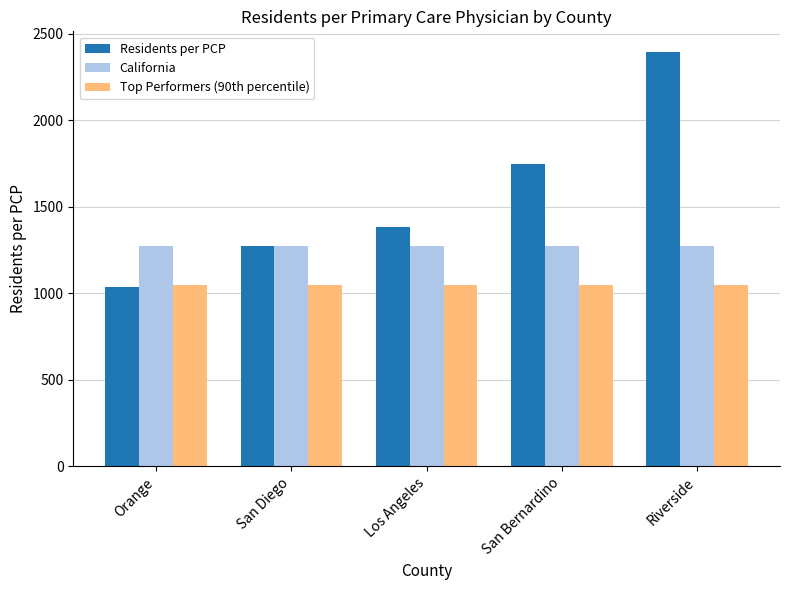

What are all the series names shown in the legend?

Residents per PCP, California, Top Performers (90th percentile)